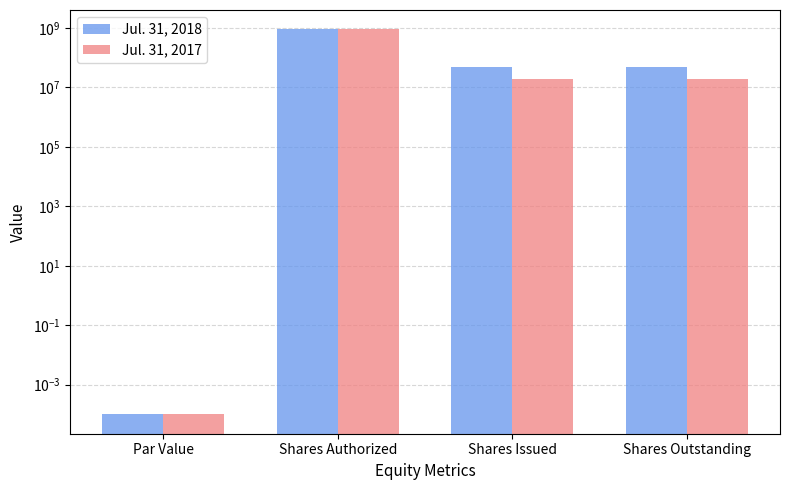

What is the average value of the Jul. 31, 2018 series?

248887408.5